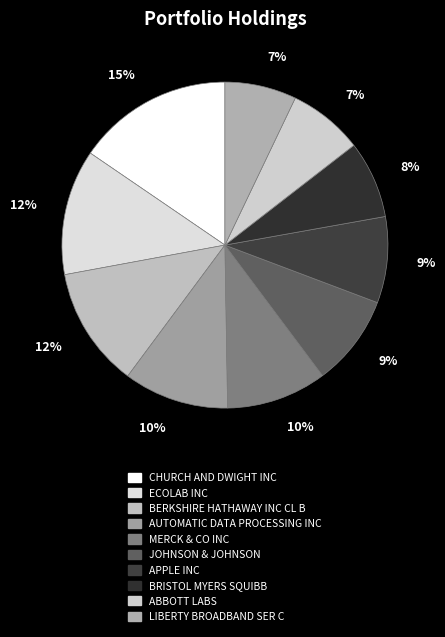

To the nearest percent, what is the difference between the largest and smallest slice percentages?

8%